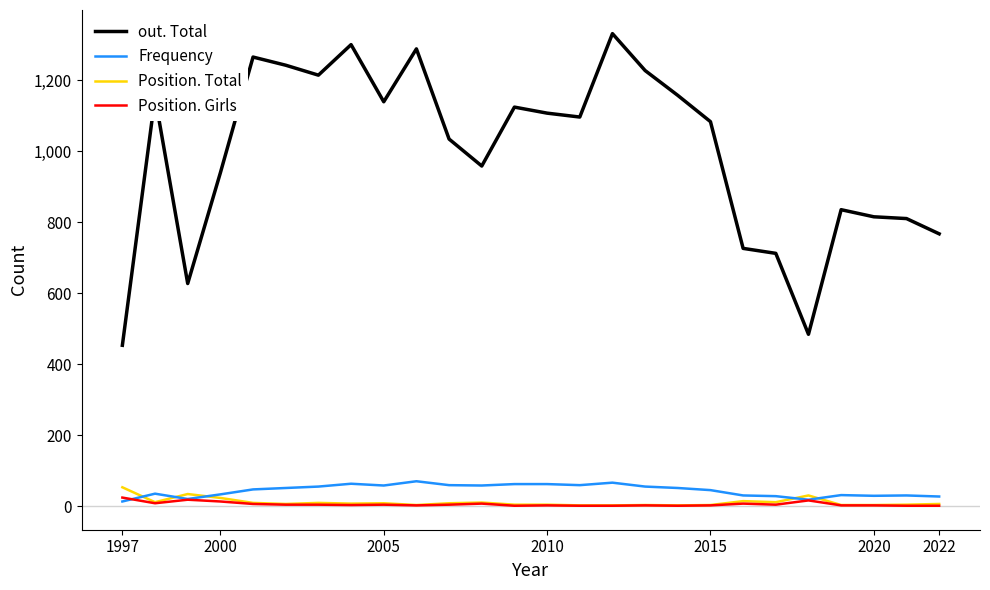

True or false: Position. Total and out. Total intersect in this chart.

False